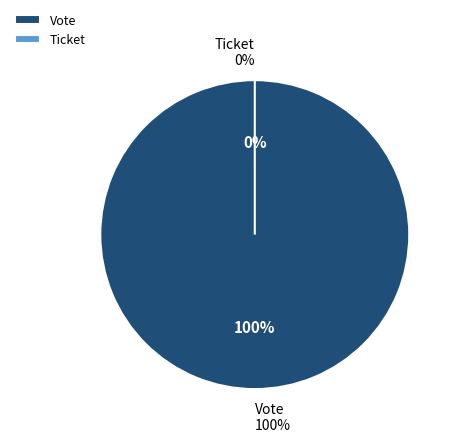

Do Ticket and Vote together represent more than half of the pie?

Yes